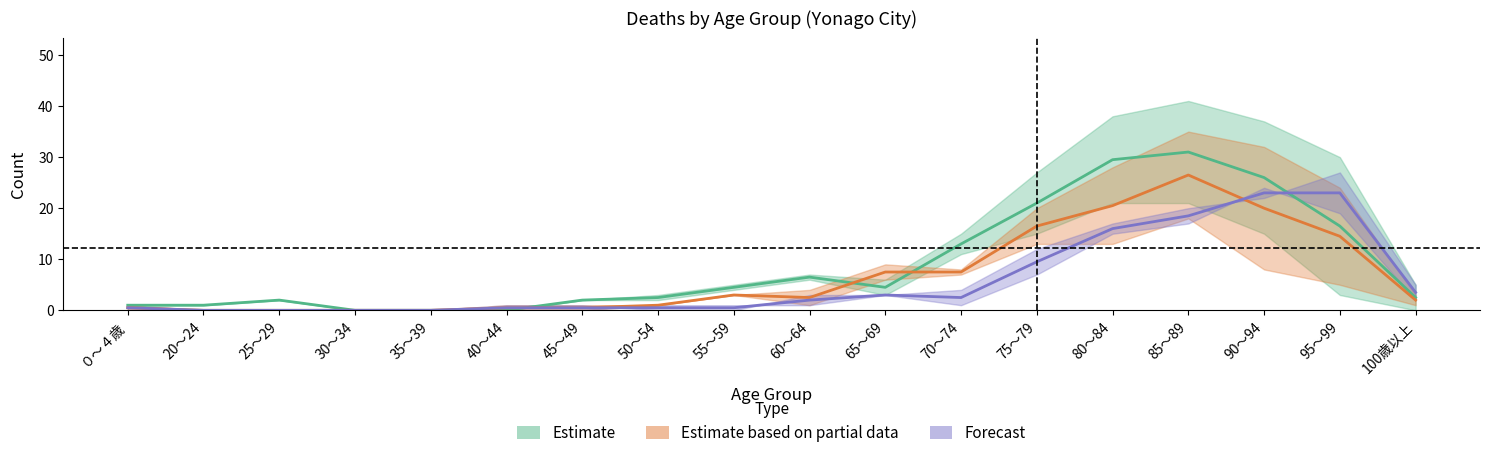

At which label does Deaths_Female first exceed 2?

65～69